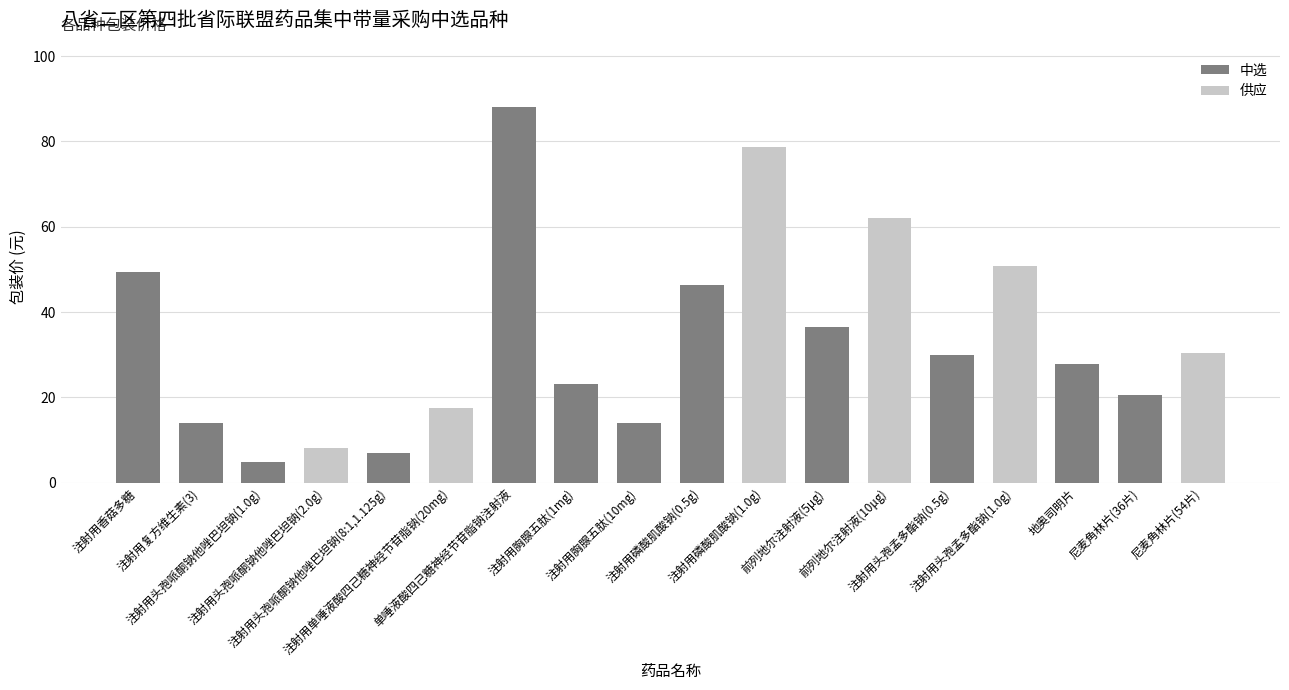

Approximately how many times larger is the value at 尼麦角林片(54片) compared to 前列地尔注射液(10μg)?

0.5